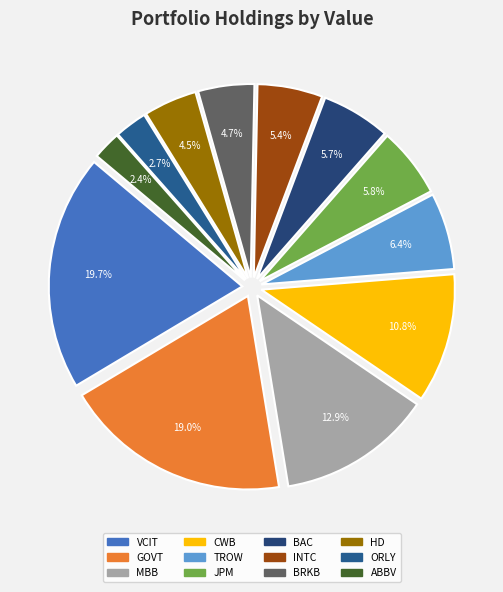

To the nearest percent, what percentage of the pie is CWB?

11%